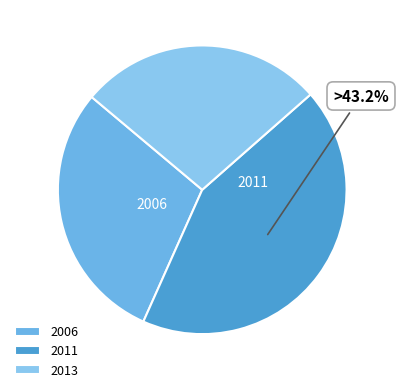

Which slice is the largest?

2011